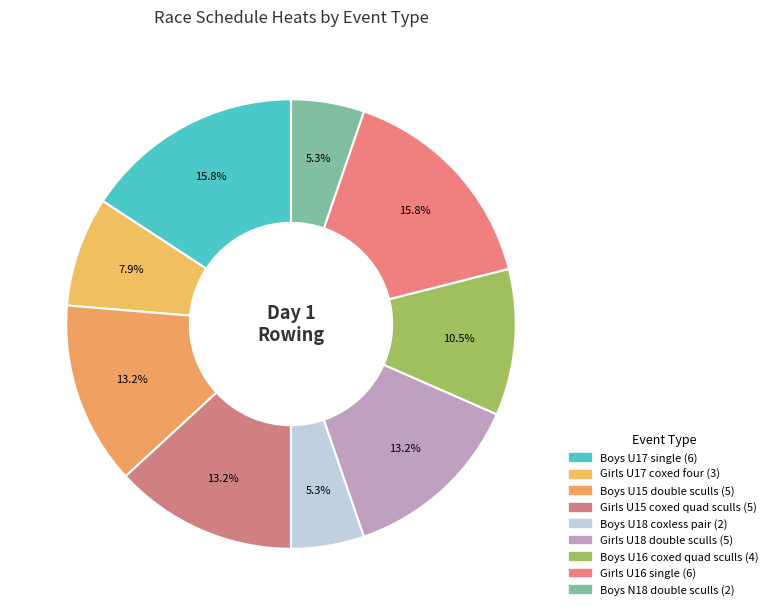

Between Girls U16 single and Boys U16 coxed quad sculls, which is larger?

Girls U16 single